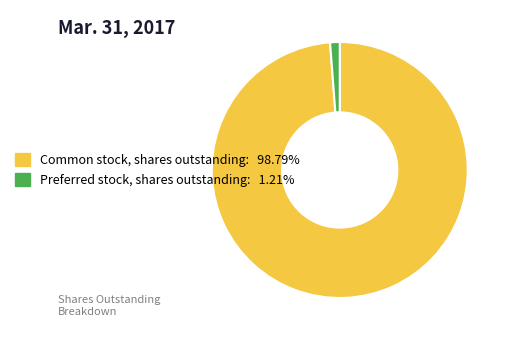

What is the ratio of the value at Common stock, shares outstanding to the value at Preferred stock, shares outstanding?

81.9